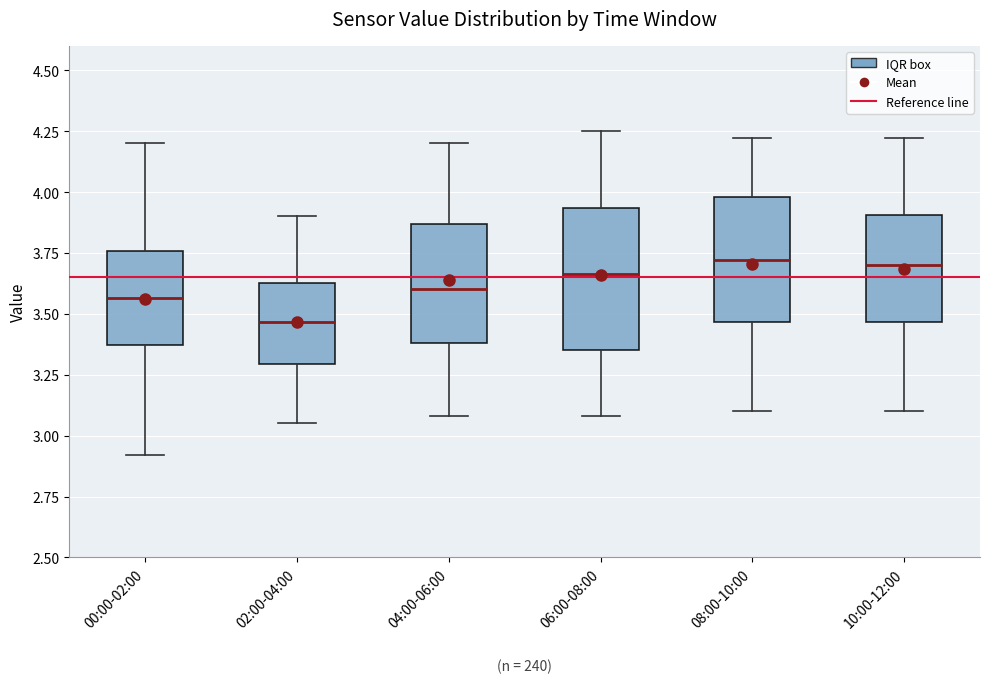

Which box is the tallest, from its lower edge to its upper edge?

06:00-08:00